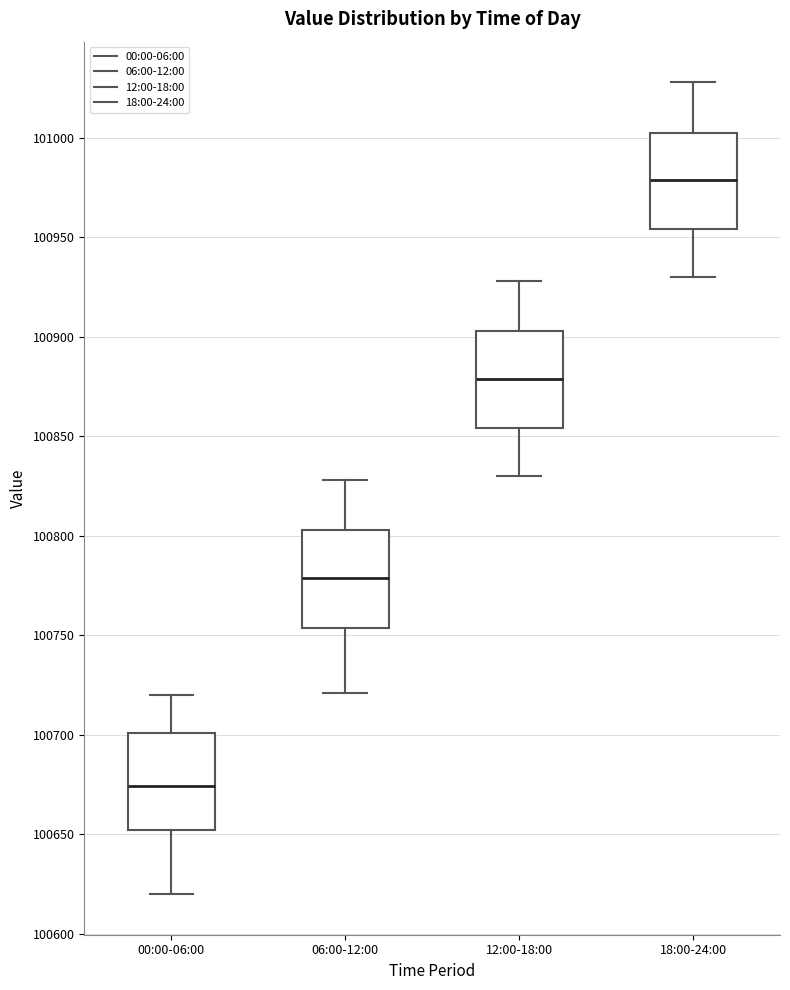

Where does the median line of the box for 18:00-24:00 sit on the y-axis? The values are not printed on the chart, so give them approximately, as read against the axis.

100980